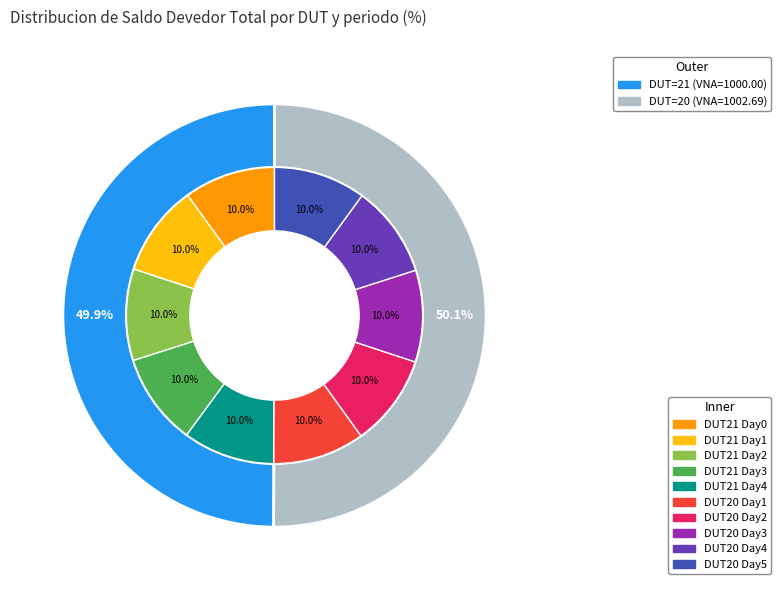

What is the total percentage of DUT_20 and DUT_21?

100.0%